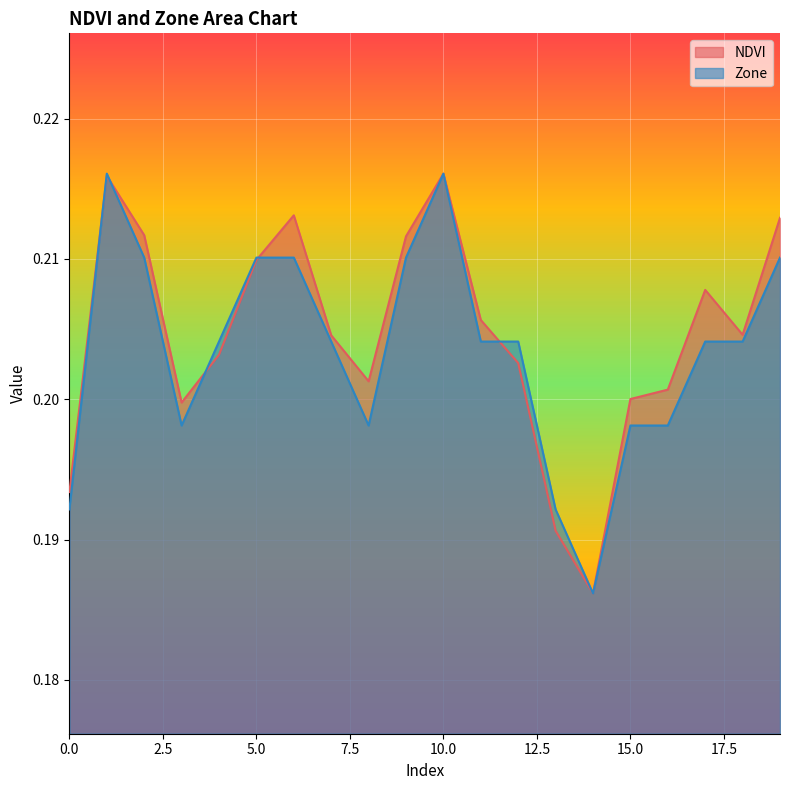

What is the average value of the NDVI series?

0.2